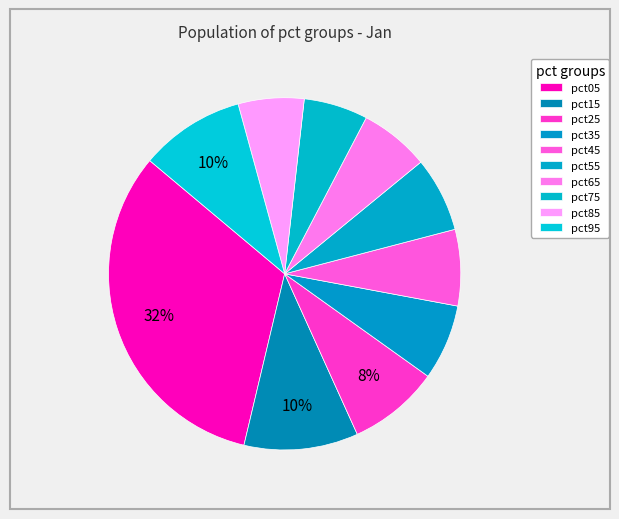

How many segments does this pie chart have?

10